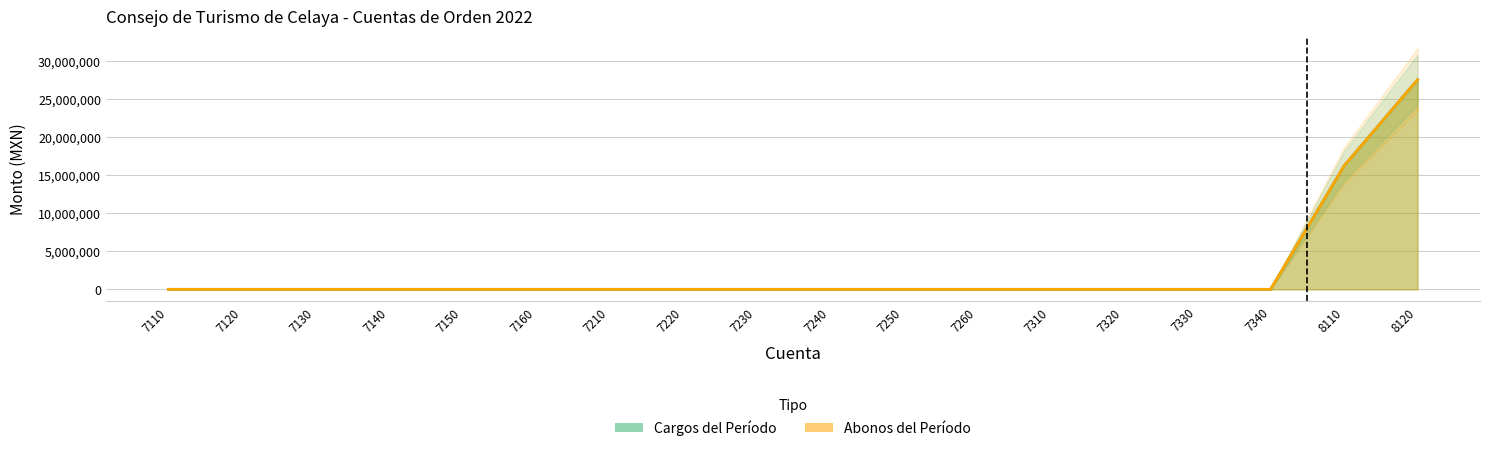

At 7250, list the series in order from smallest to largest.

Cargos del Período, Abonos del Período